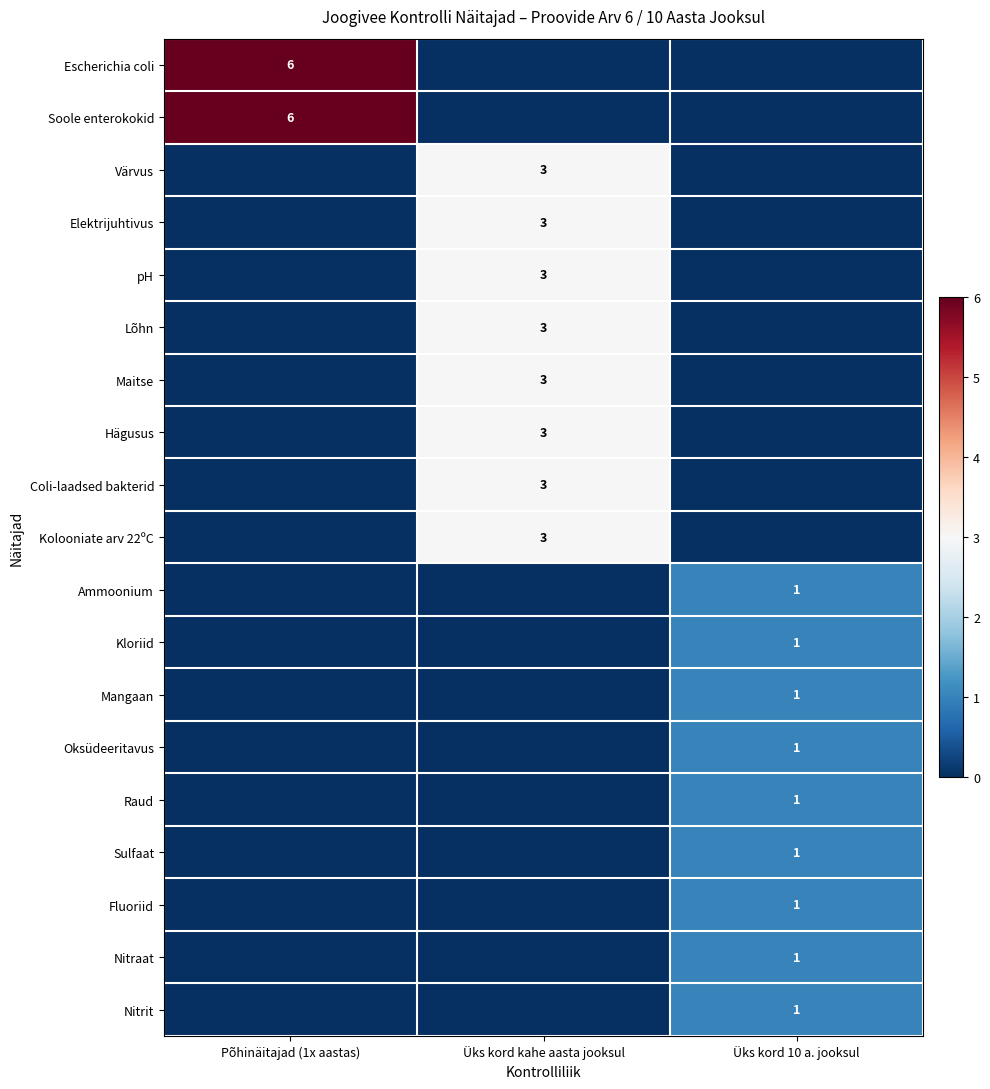

Is it true that Maitse equals 0 at Üks kord 10 a. jooksul?

True